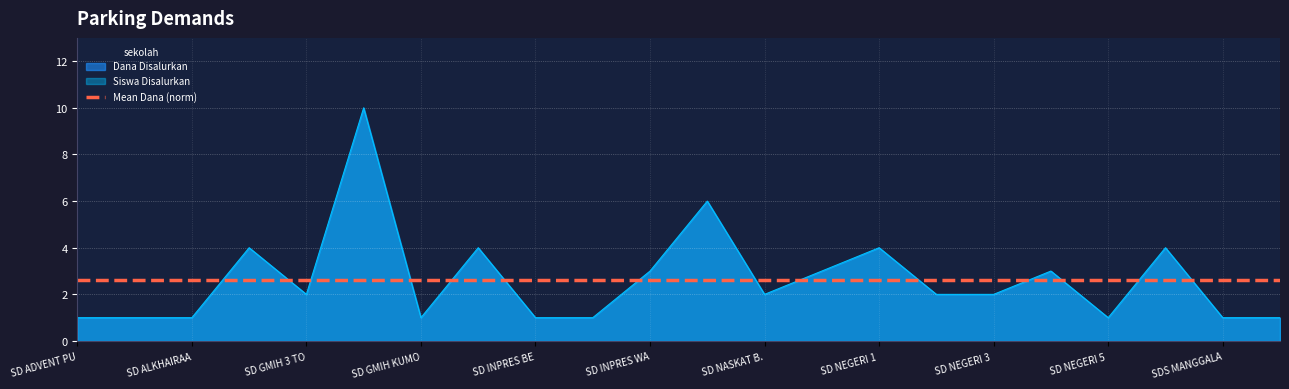

Which category has the highest value across all series?

SD GMIH KAKARA A